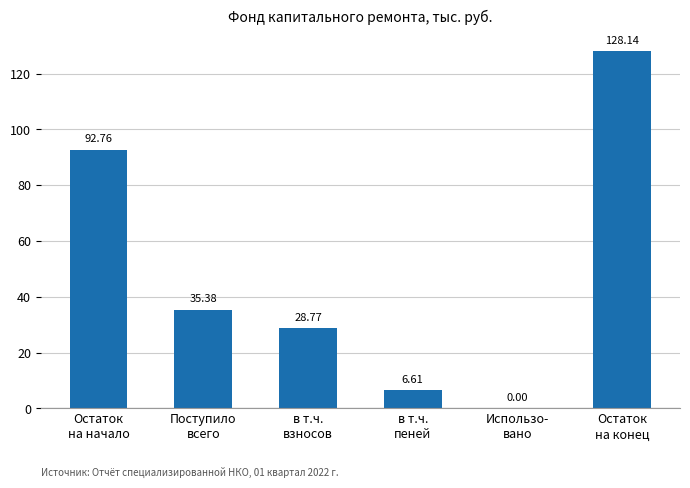

What is the average value?

48.6